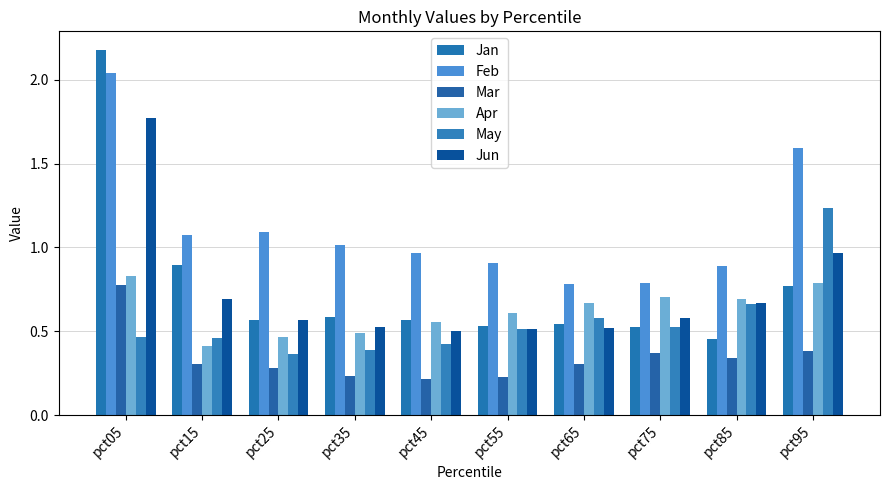

Which category has the highest value across all series?

pct05